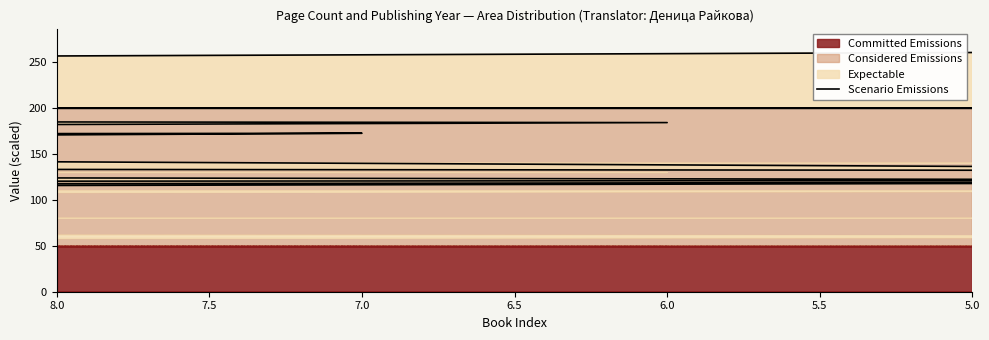

How many data points does each series have?

40